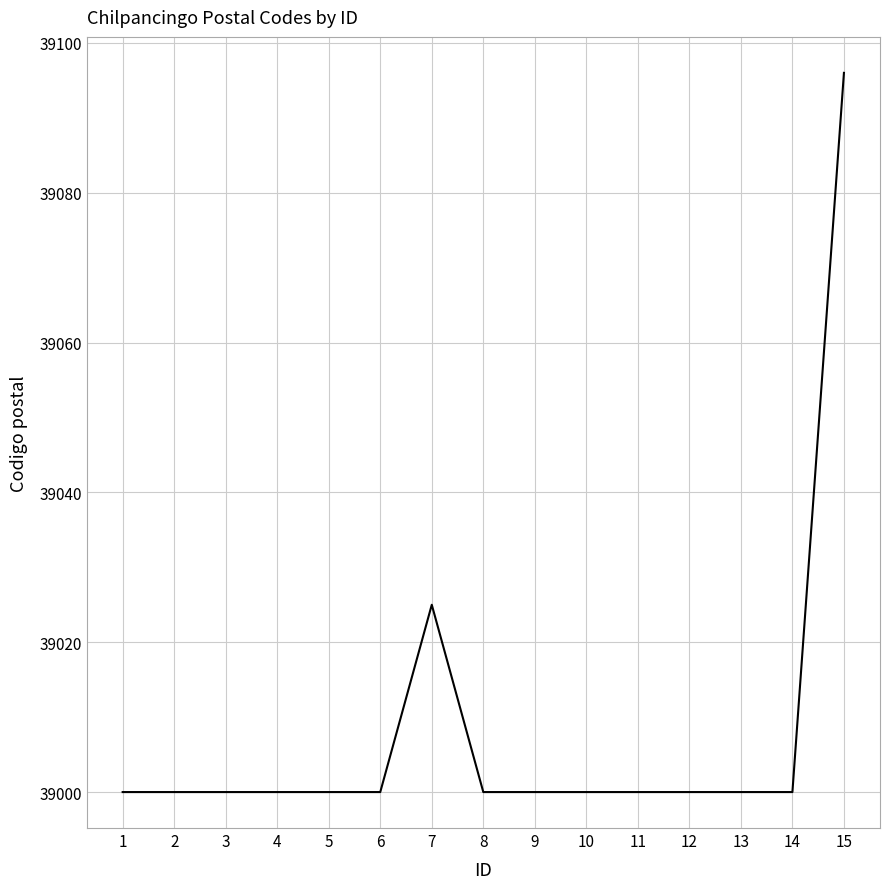

Read the value at 5.

39000